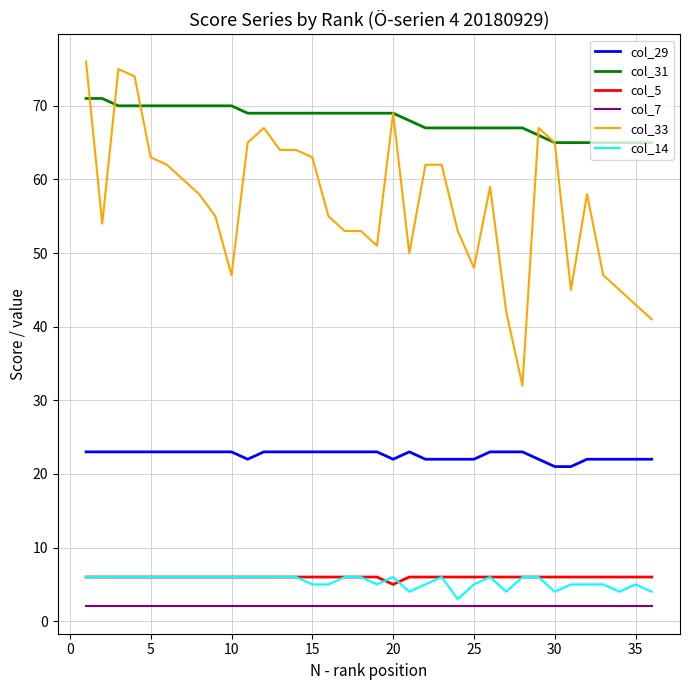

What is the lowest value of the col_31 series?

65